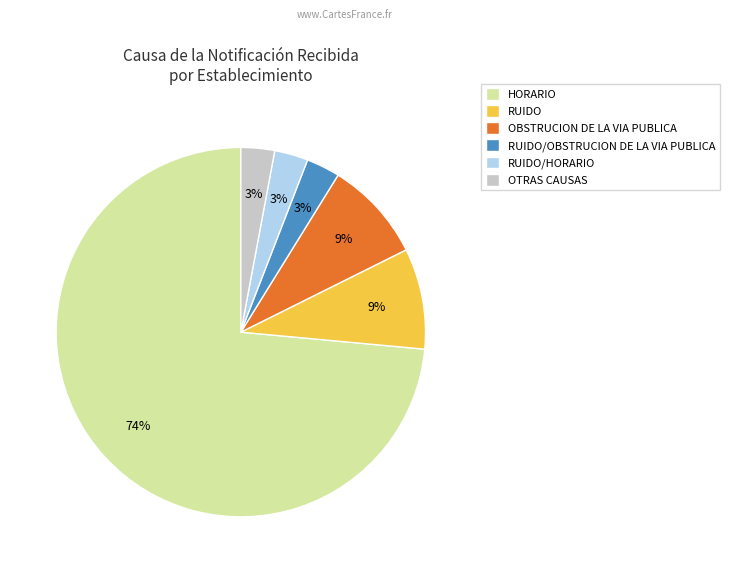

Combined, do RUIDO/HORARIO and HORARIO account for over 50%?

Yes